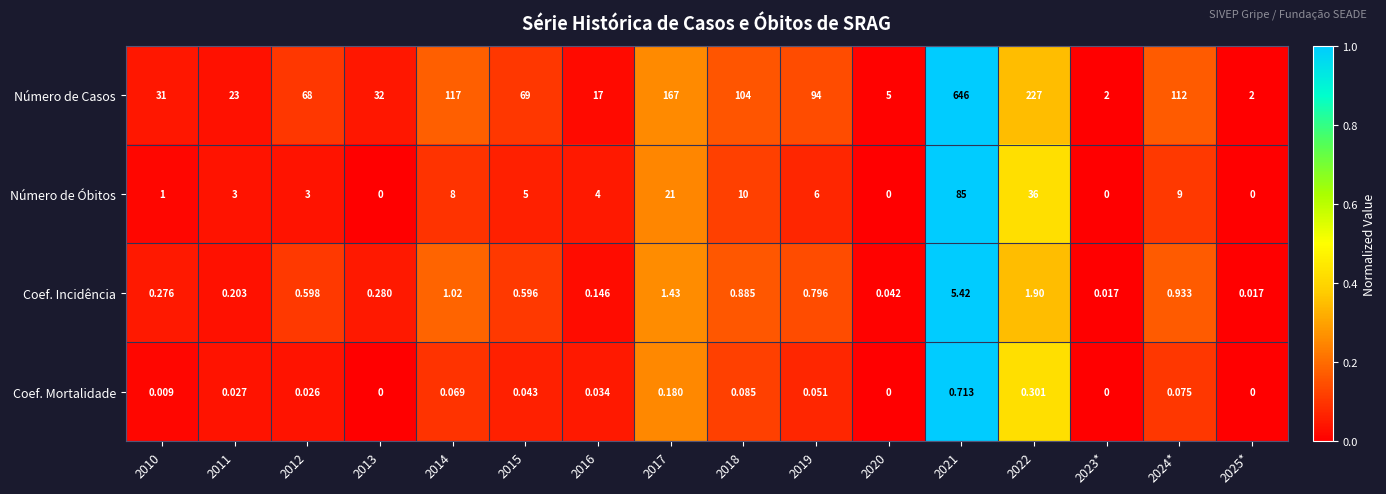

At 2021, list the series in order from largest to smallest.

Número de Casos, Número de Óbitos, Coef. Incidência, Coef. Mortalidade